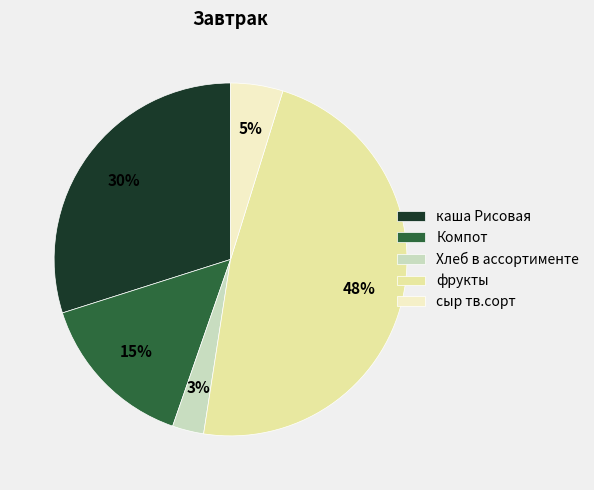

How many slices are in this pie chart?

5